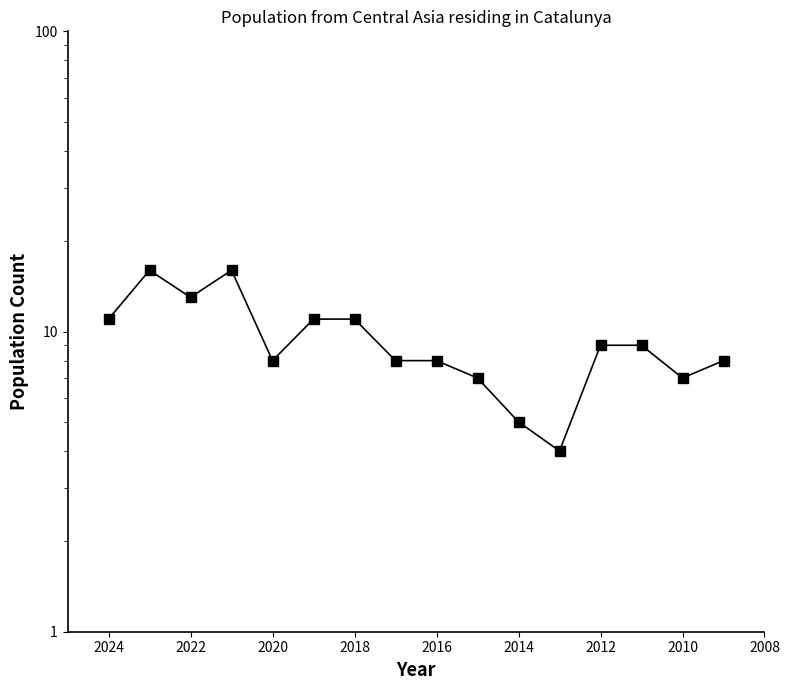

Reading left to right, list all the values displayed in this chart.

11	16	13	16	8	11	11	8	8	7	5	4	9	9	7	8